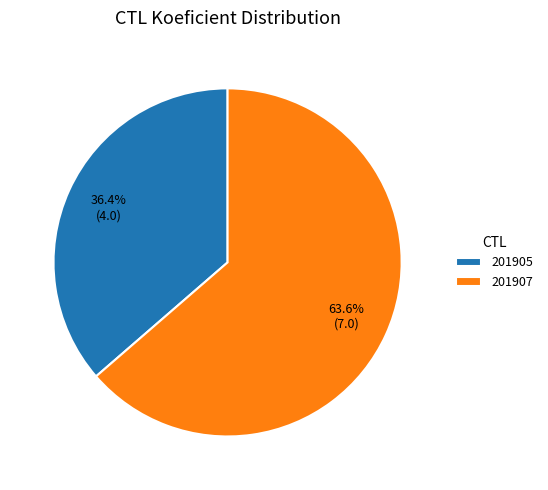

Is it true that 201905 is 36% of the pie?

True